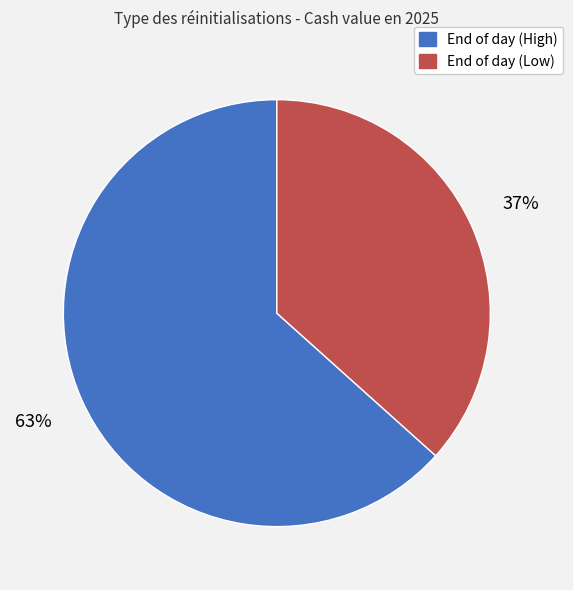

Does any single category account for the majority?

Yes